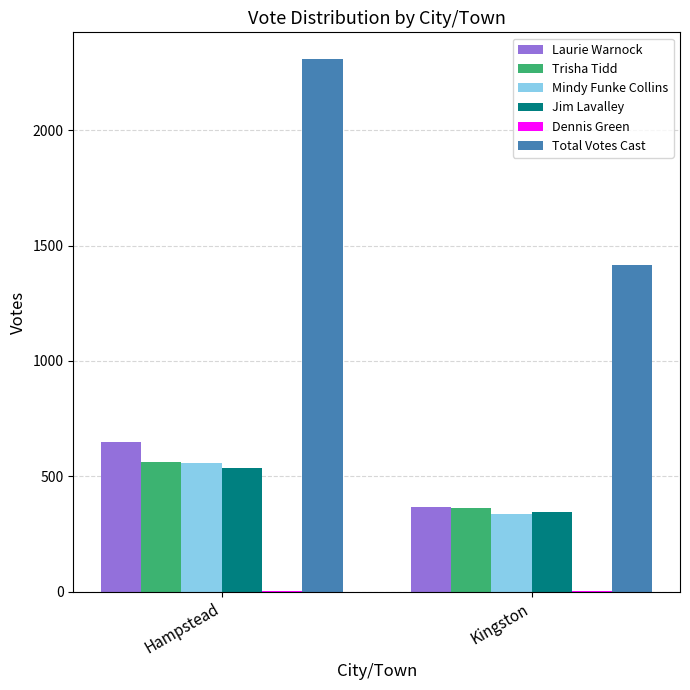

At which label does Jim Lavalley reach its peak?

Hampstead